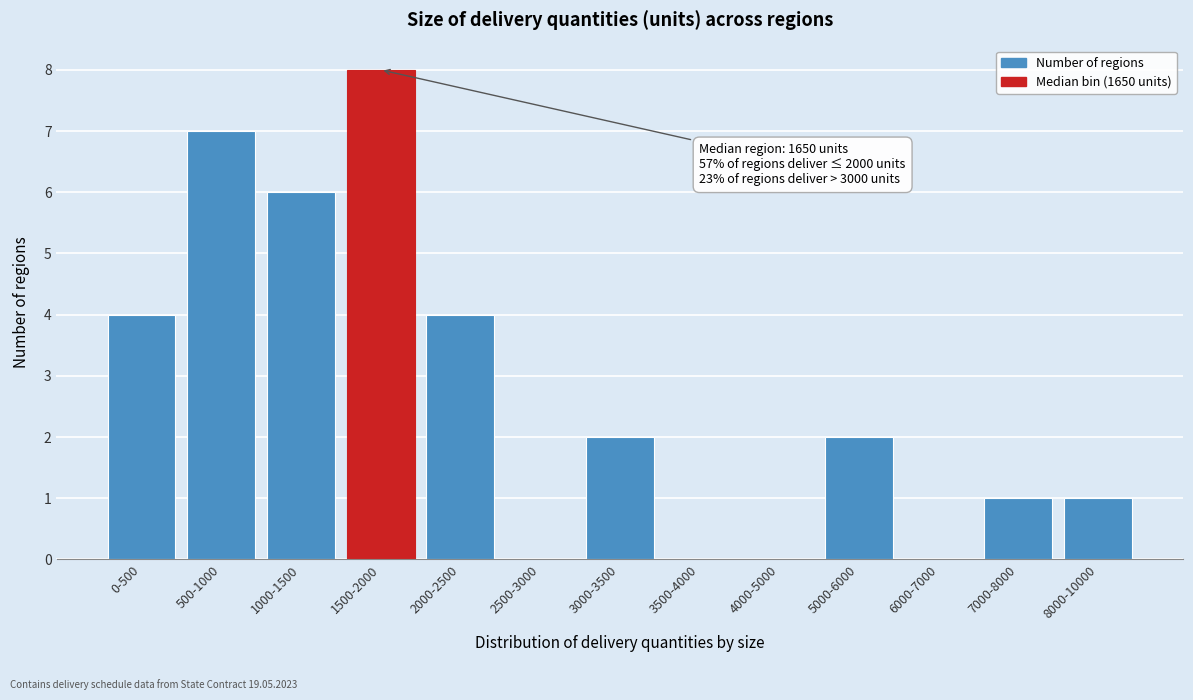

Reading left to right, what are all the values shown in this chart?

0-500=4	500-1000=7	1000-1500=6	1500-2000=8	2000-2500=4	2500-3000=0	3000-3500=2	3500-4000=0	4000-5000=0	5000-6000=2	6000-7000=0	7000-8000=1	8000-10000=1